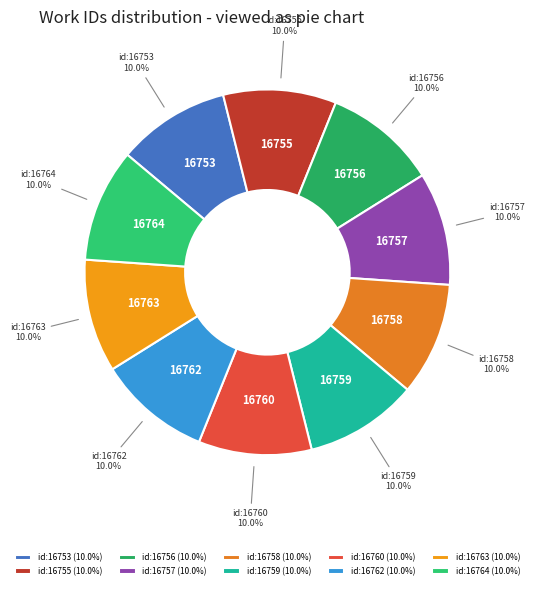

To the nearest percent, what is the average slice percentage?

10%